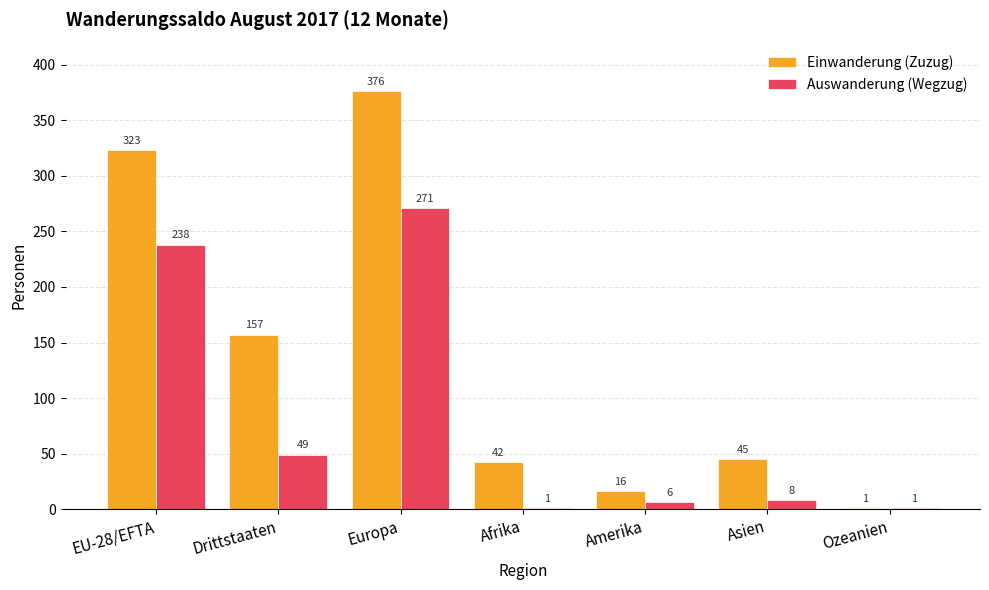

Are the bars horizontal?

No